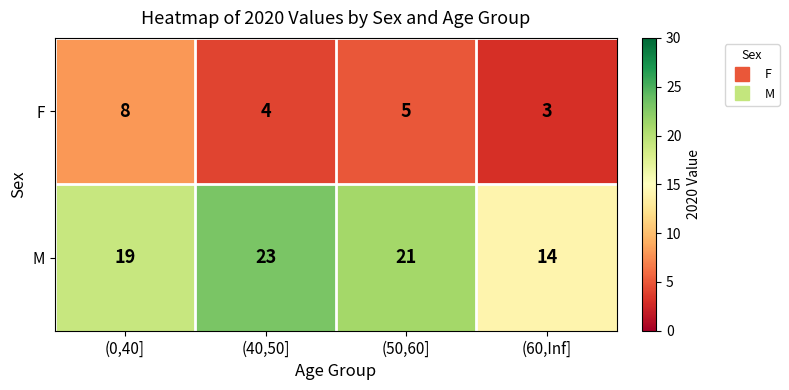

Is it true that M equals 32 at (0,40]?

False